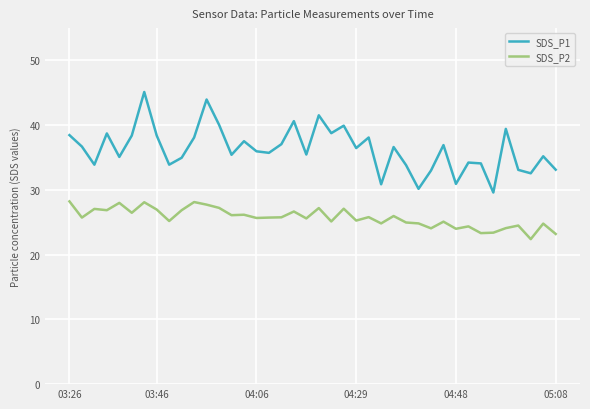

True or false: SDS_P2 and SDS_P1 cross at least once.

False